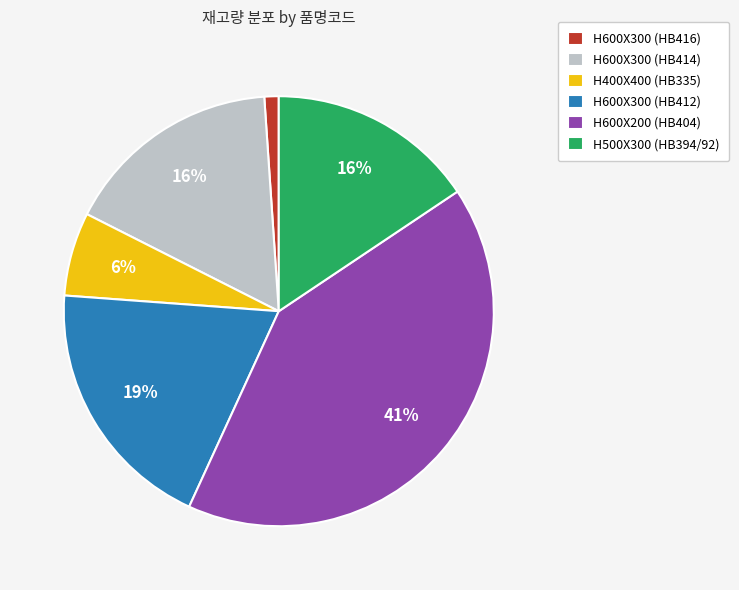

Do H500X300 (HB394/92) and H600X200 (HB404) together represent more than half of the pie?

Yes